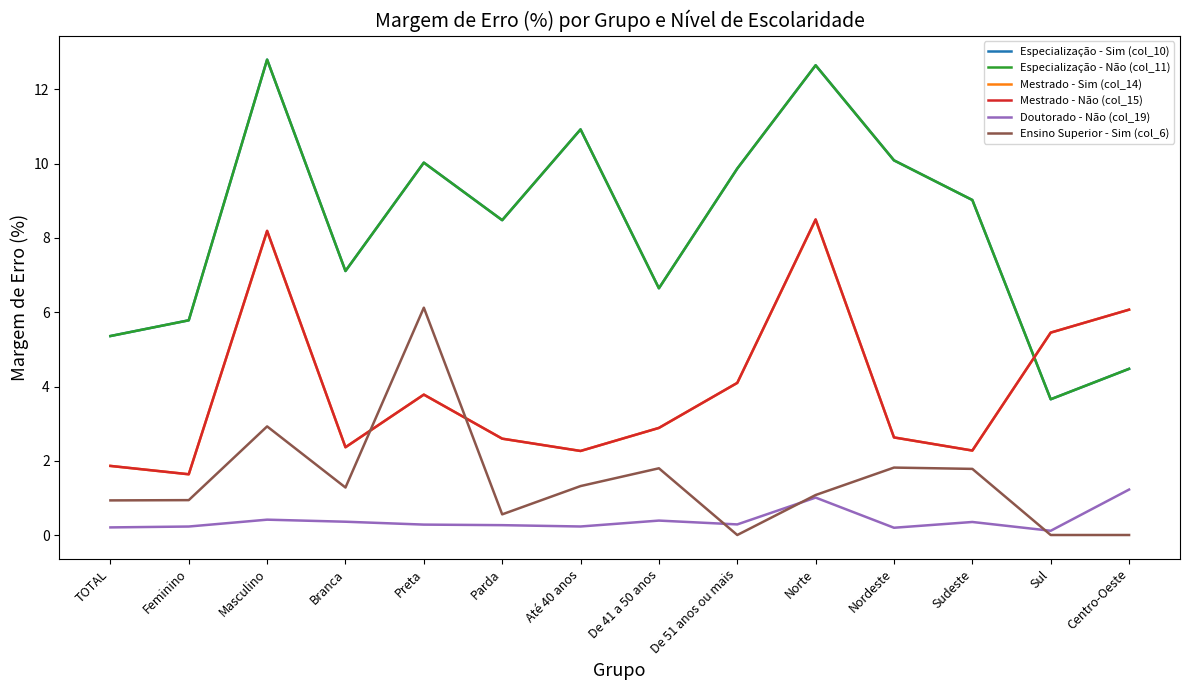

Reading right to left, extract all data points from this chart.

Especialização - Sim (col_10): Centro-Oeste=4.5	Sul=3.7	Sudeste=9.0	Nordeste=10.1	Norte=12.7	De 51 anos ou mais=9.9	De 41 a 50 anos=6.6	Até 40 anos=10.9	Parda=8.5	Preta=10.0	Branca=7.1	Masculino=12.8	Feminino=5.8	TOTAL=5.4
Especialização - Não (col_11): Centro-Oeste=4.5	Sul=3.7	Sudeste=9.0	Nordeste=10.1	Norte=12.7	De 51 anos ou mais=9.9	De 41 a 50 anos=6.6	Até 40 anos=10.9	Parda=8.5	Preta=10.0	Branca=7.1	Masculino=12.8	Feminino=5.8	TOTAL=5.4
Mestrado - Sim (col_14): Centro-Oeste=6.1	Sul=5.5	Sudeste=2.3	Nordeste=2.6	Norte=8.5	De 51 anos ou mais=4.1	De 41 a 50 anos=2.9	Até 40 anos=2.3	Parda=2.6	Preta=3.8	Branca=2.4	Masculino=8.2	Feminino=1.6	TOTAL=1.9
Mestrado - Não (col_15): Centro-Oeste=6.1	Sul=5.5	Sudeste=2.3	Nordeste=2.6	Norte=8.5	De 51 anos ou mais=4.1	De 41 a 50 anos=2.9	Até 40 anos=2.3	Parda=2.6	Preta=3.8	Branca=2.4	Masculino=8.2	Feminino=1.6	TOTAL=1.9
Doutorado - Não (col_19): Centro-Oeste=1.2	Sul=0.1	Sudeste=0.4	Nordeste=0.2	Norte=1.0	De 51 anos ou mais=0.3	De 41 a 50 anos=0.4	Até 40 anos=0.2	Parda=0.3	Preta=0.3	Branca=0.4	Masculino=0.4	Feminino=0.2	TOTAL=0.2
Ensino Superior - Sim (col_6): Centro-Oeste=0.0	Sul=0.0	Sudeste=1.8	Nordeste=1.8	Norte=1.1	De 51 anos ou mais=0.0	De 41 a 50 anos=1.8	Até 40 anos=1.3	Parda=0.6	Preta=6.1	Branca=1.3	Masculino=2.9	Feminino=0.9	TOTAL=0.9